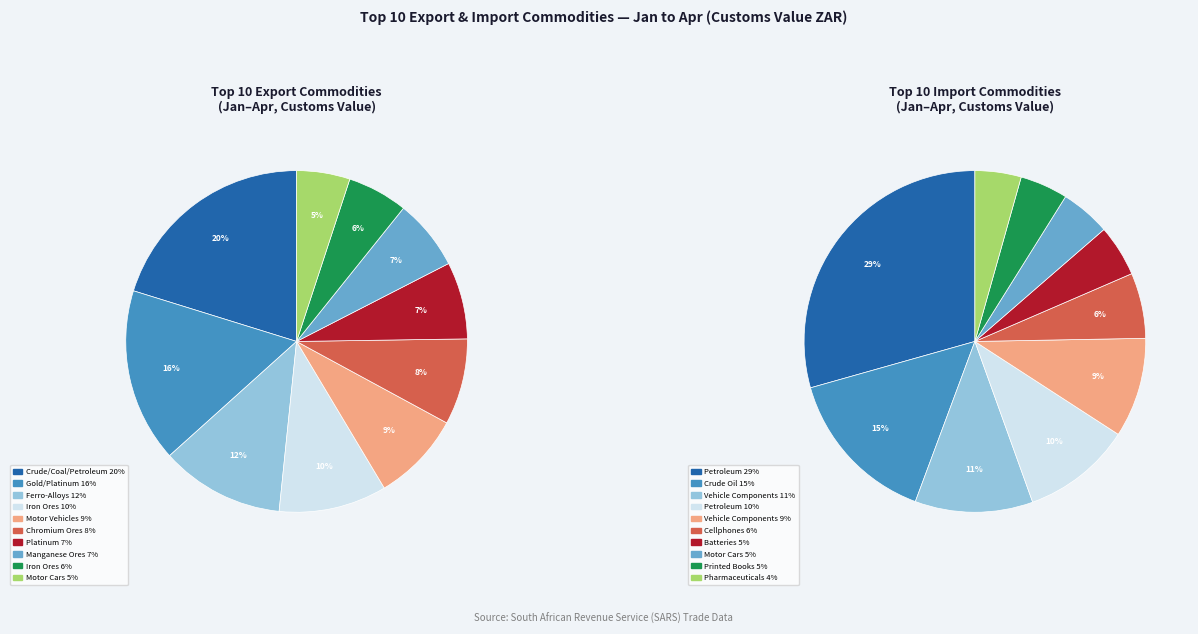

To the nearest percent, what is the difference between the largest and smallest slice percentages?

15%